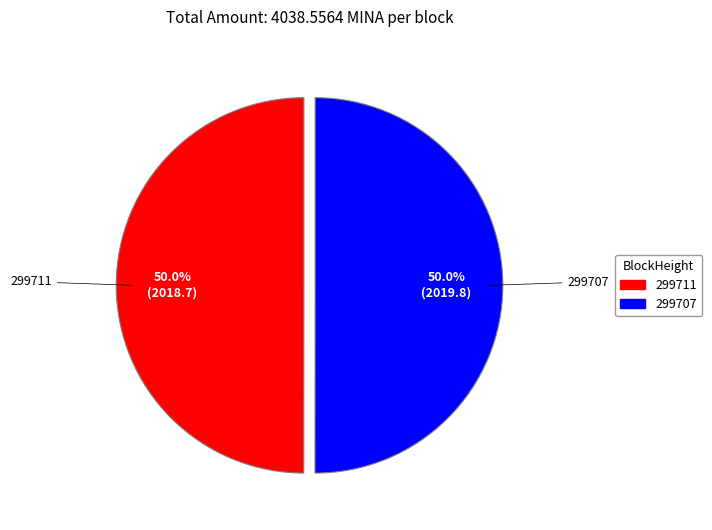

True or false: 299711 accounts for 1% of the total.

False